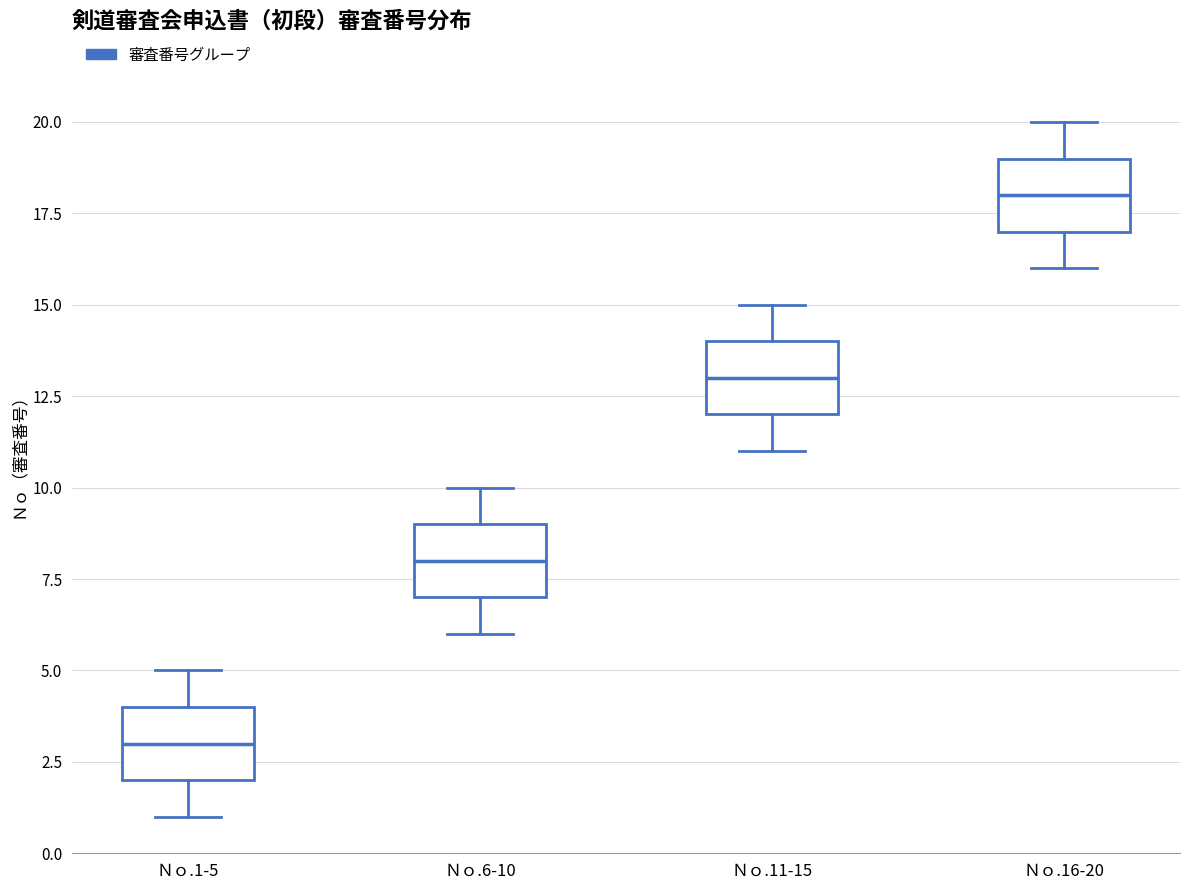

Where is the upper edge of the box for Ｎｏ.11-15 on the y-axis? The values are not printed on the chart, so give them approximately, as read against the axis.

14